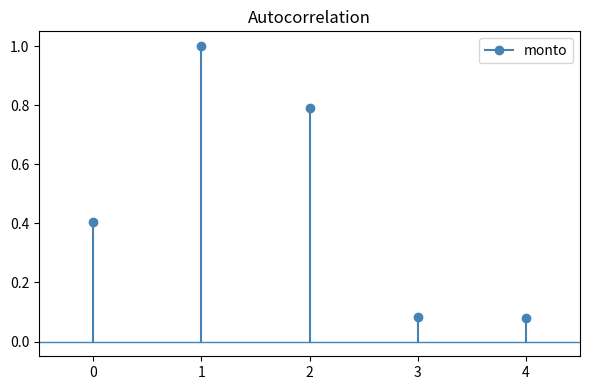

How many lines are shown in the chart?

1